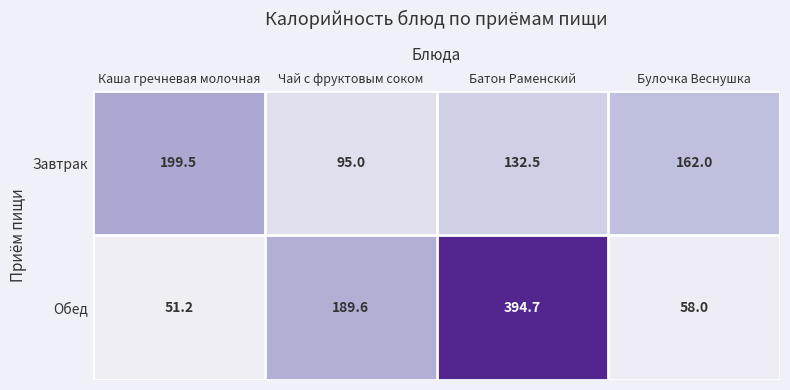

What is the difference between the second highest and minimum values in the Обед series?

138.4